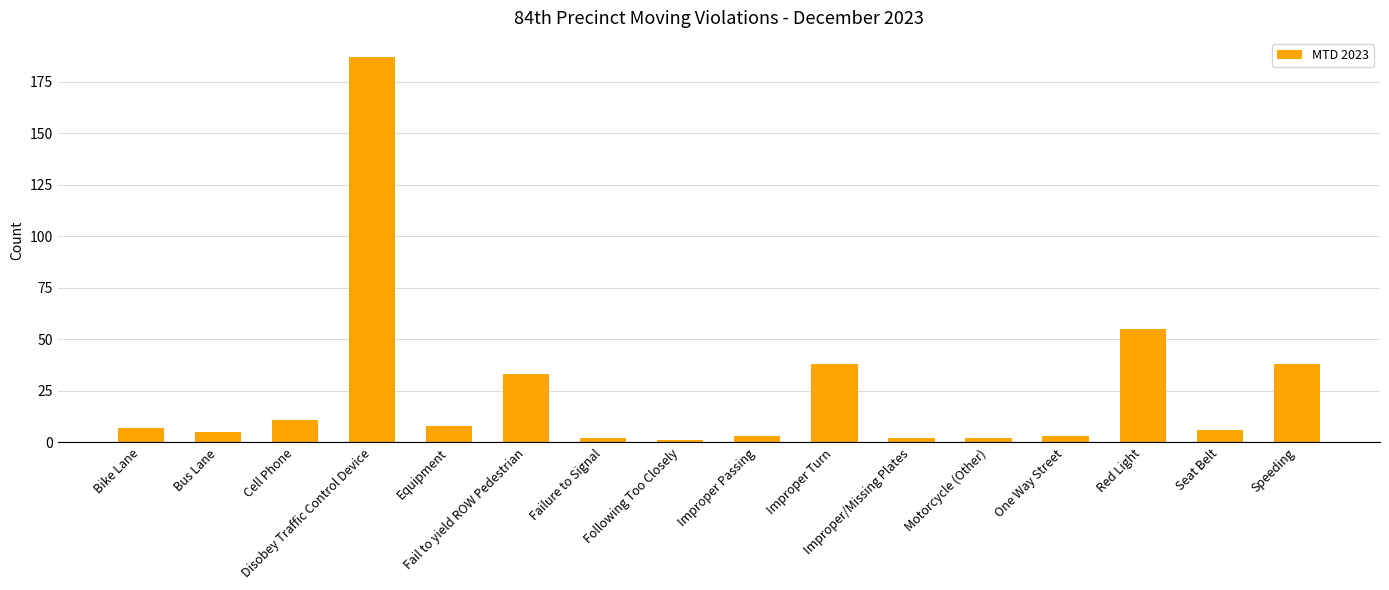

What is the value of the 1st bar from the left?

7